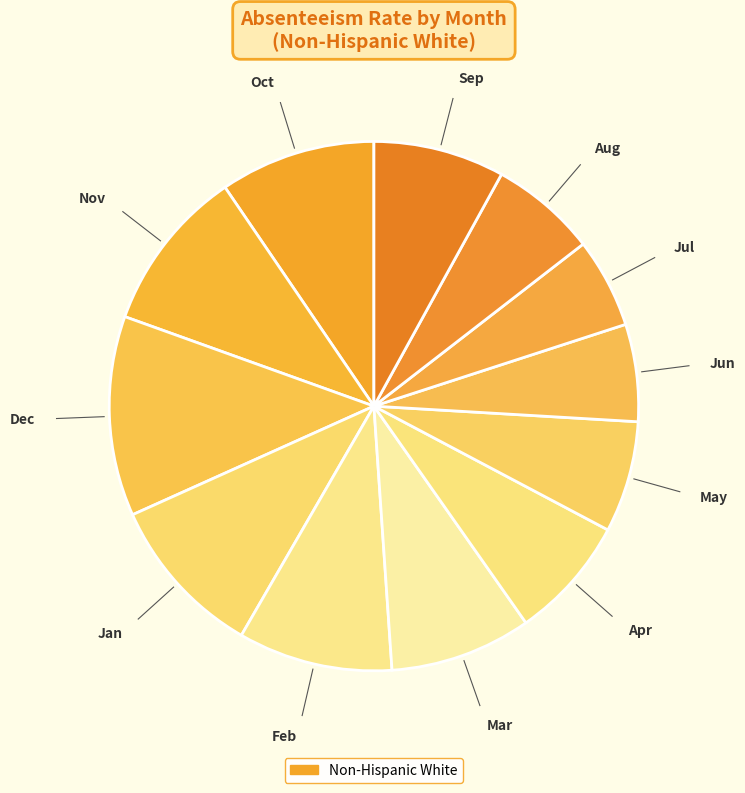

How many slices are in this pie chart?

12